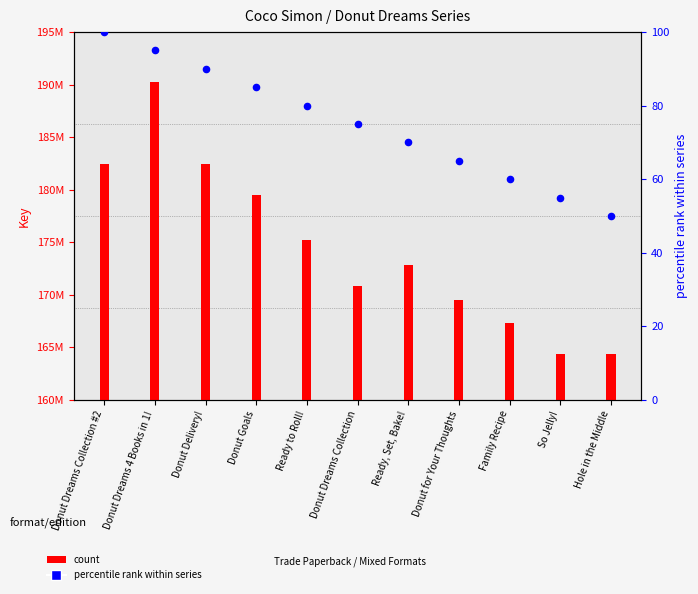

Which series reaches the minimum Y coordinate?

percentile rank within series